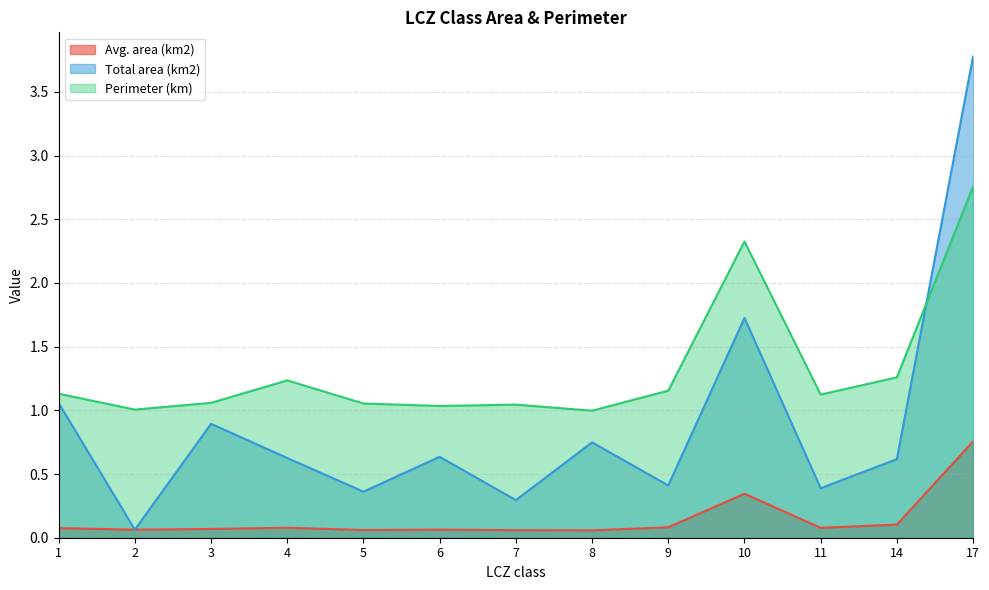

What is the value of the Perimeter (km) point at the 12th from the left?

1.3